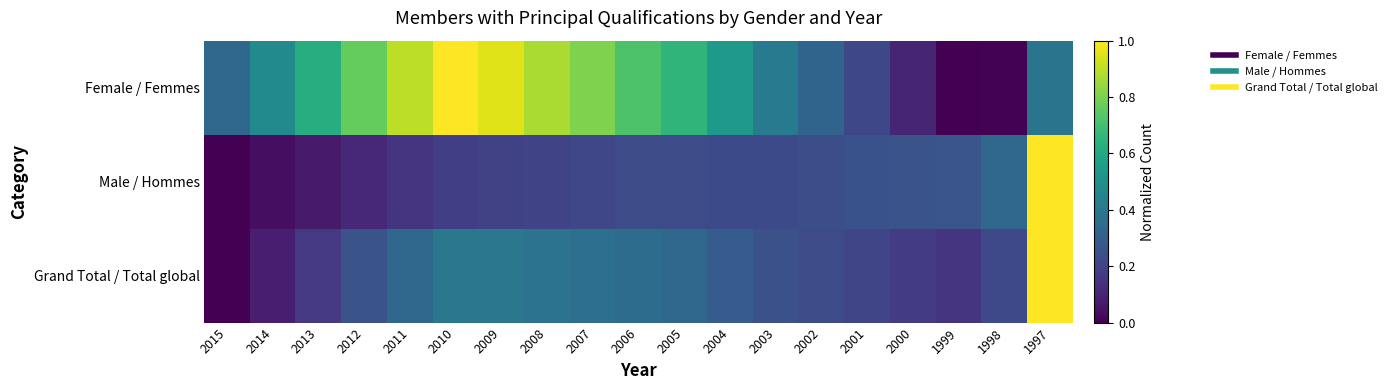

Reading right to left, list all the values displayed in this chart.

Female / Femmes: 1997=0.4	1998=0.0	1999=0.0	2000=0.1	2001=0.2	2002=0.3	2003=0.4	2004=0.5	2005=0.7	2006=0.7	2007=0.8	2008=0.9	2009=0.9	2010=1.0	2011=0.9	2012=0.8	2013=0.6	2014=0.5	2015=0.3
Male / Hommes: 1997=1.0	1998=0.3	1999=0.3	2000=0.3	2001=0.3	2002=0.2	2003=0.2	2004=0.2	2005=0.2	2006=0.2	2007=0.2	2008=0.2	2009=0.2	2010=0.2	2011=0.2	2012=0.1	2013=0.1	2014=0.0	2015=0.0
Grand Total / Total global: 1997=1.0	1998=0.2	1999=0.1	2000=0.2	2001=0.2	2002=0.2	2003=0.2	2004=0.3	2005=0.3	2006=0.4	2007=0.4	2008=0.4	2009=0.4	2010=0.4	2011=0.3	2012=0.3	2013=0.2	2014=0.1	2015=0.0